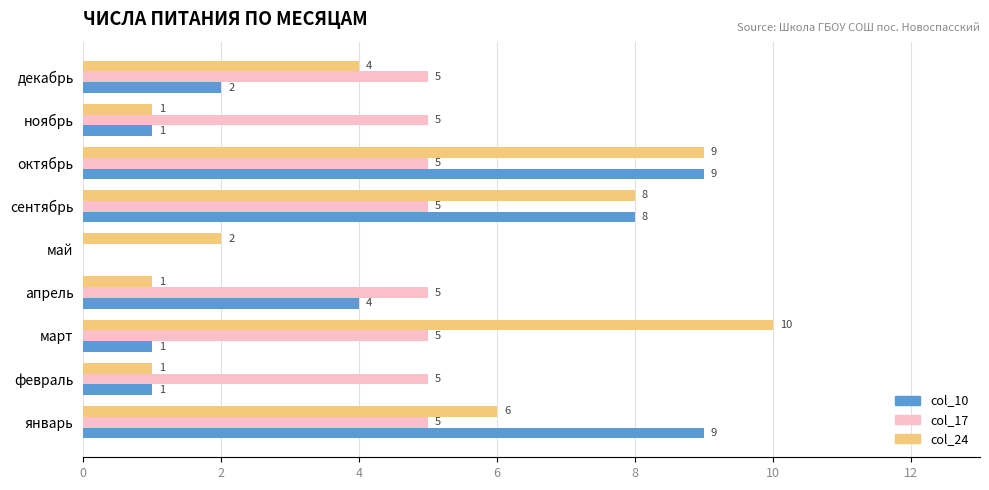

What is the sum of the col_10 values at апрель and декабрь?

6